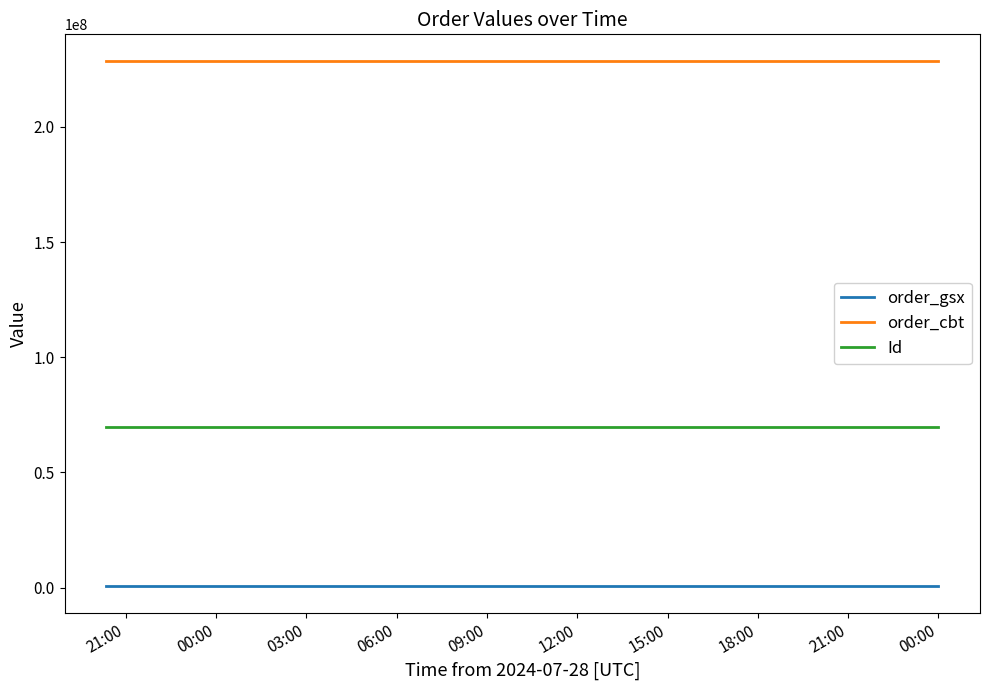

What is the sum of all Id values?

209650962